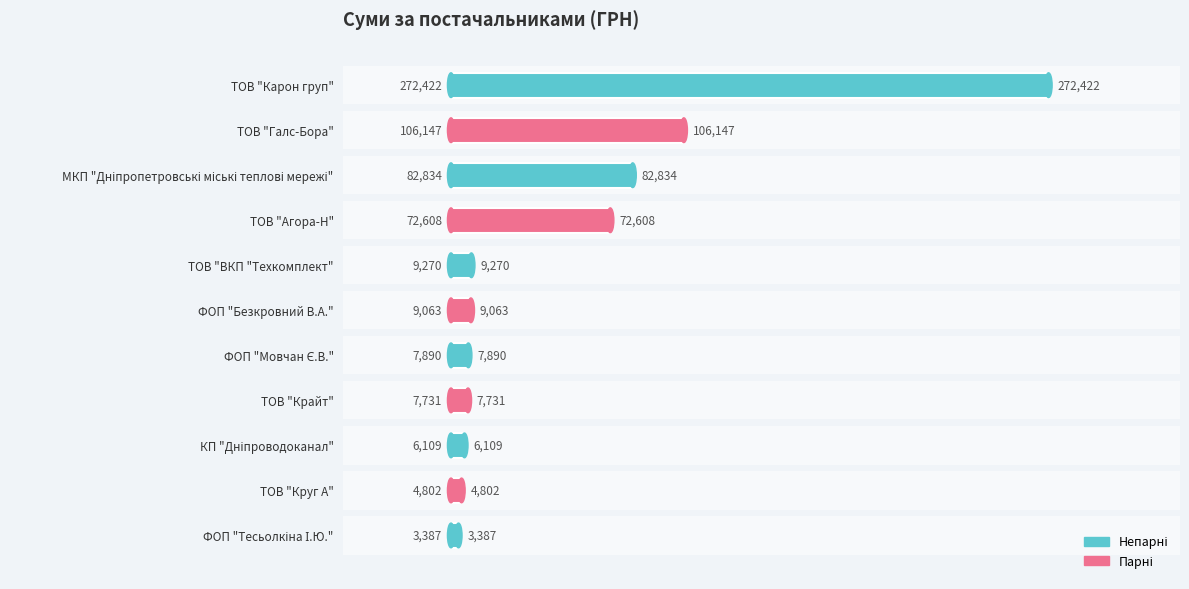

Rank the categories by value from lowest to highest.

ФОП "Тесьолкіна І.Ю.", ТОВ "Круг А", КП "Дніпроводоканал", ТОВ "Крайт", ФОП "Мовчан Є.В.", ФОП "Безкровний В.А.", ТОВ "ВКП "Техкомплект", ТОВ "Агора-Н", МКП "Дніпропетровські міські теплові мережі", ТОВ "Галс-Бора", ТОВ "Карон груп"